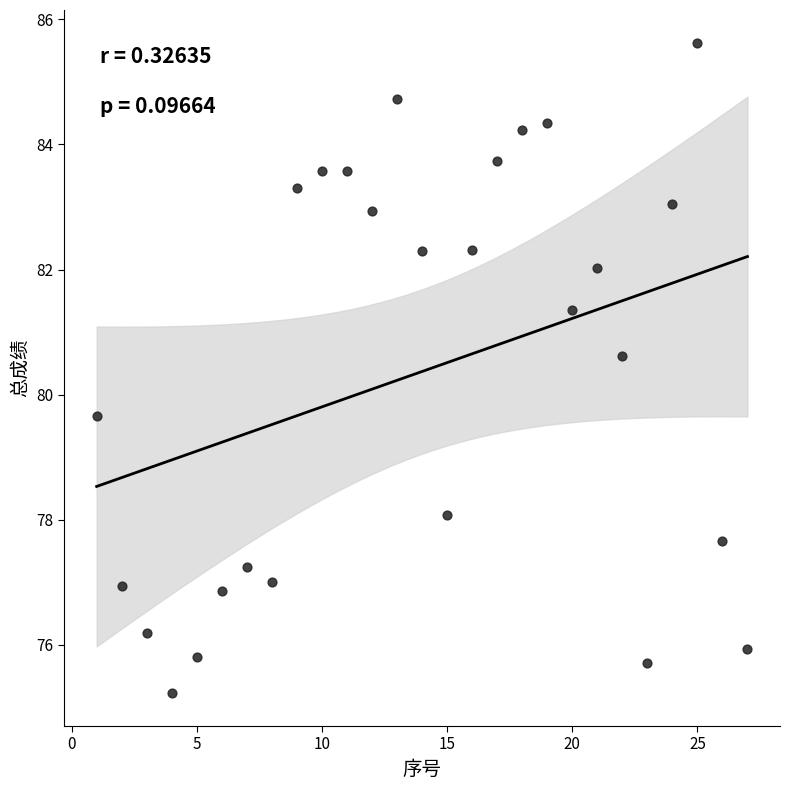

What Y value in the scatter plot is closest to 80?

79.7